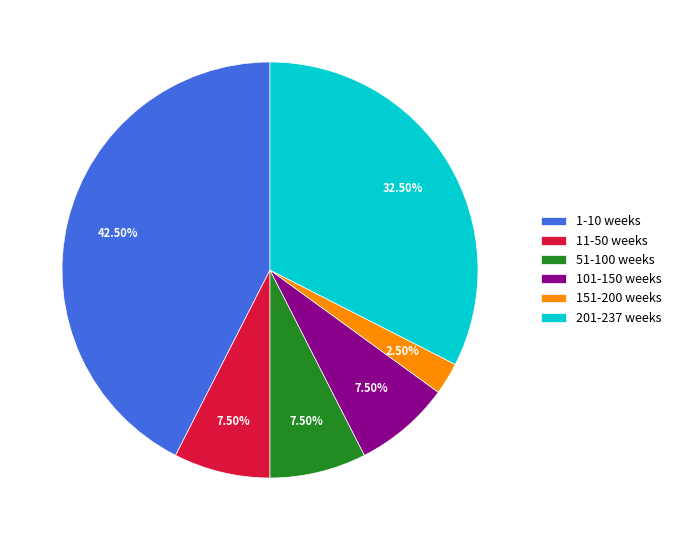

Does any single category account for the majority?

No